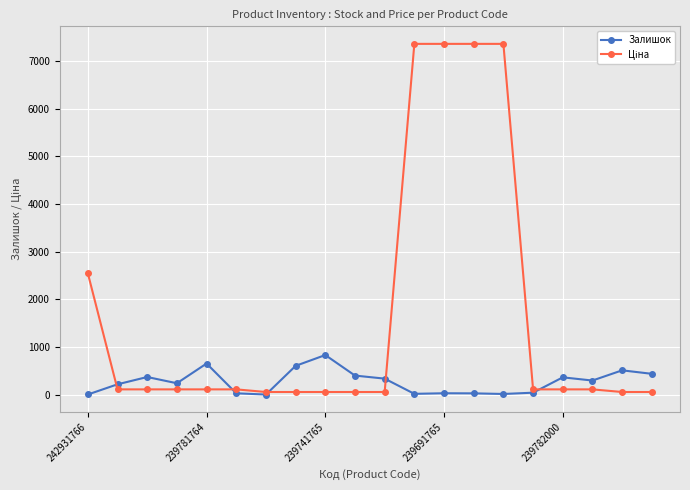

What is the value of the Залишок point at the 17th from the left?

363.0